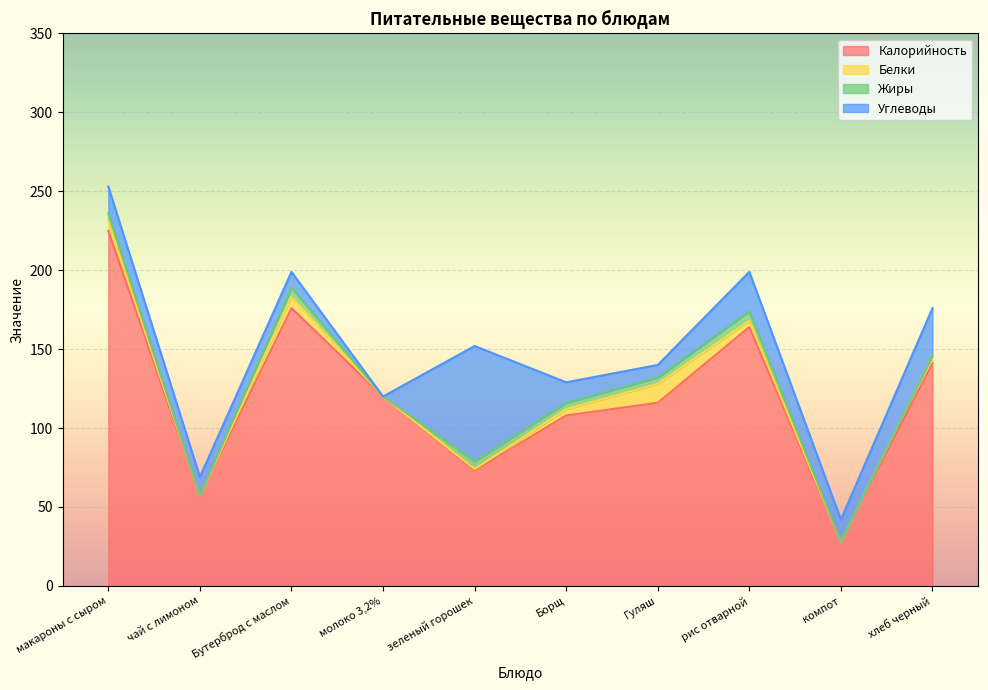

What is the sum of the Калорийность values at Борщ and рис отварной?

272